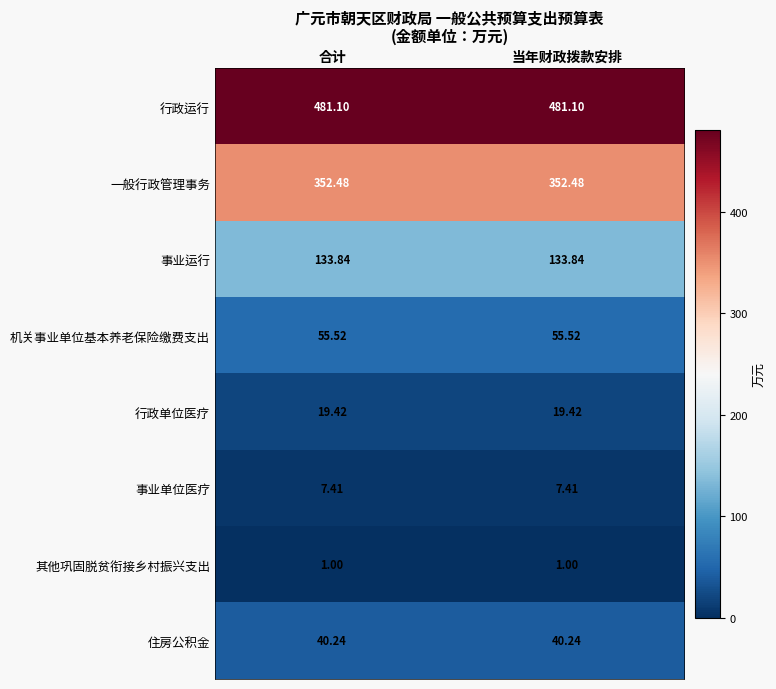

Is the value of 事业运行 at 合计 greater than the value of 机关事业单位基本养老保险缴费支出 at 合计?

Yes